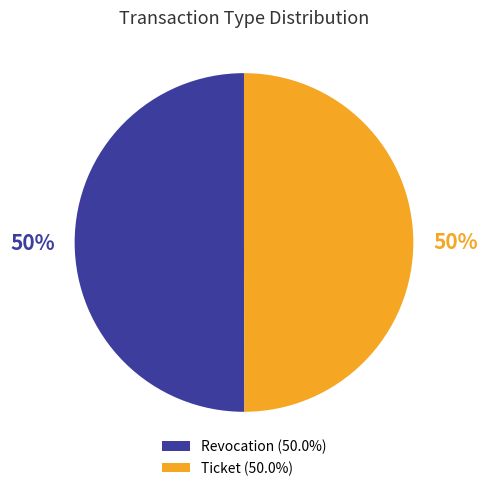

What is the ratio of the value at Revocation (50.0%) to the value at Ticket (50.0%)?

1.0